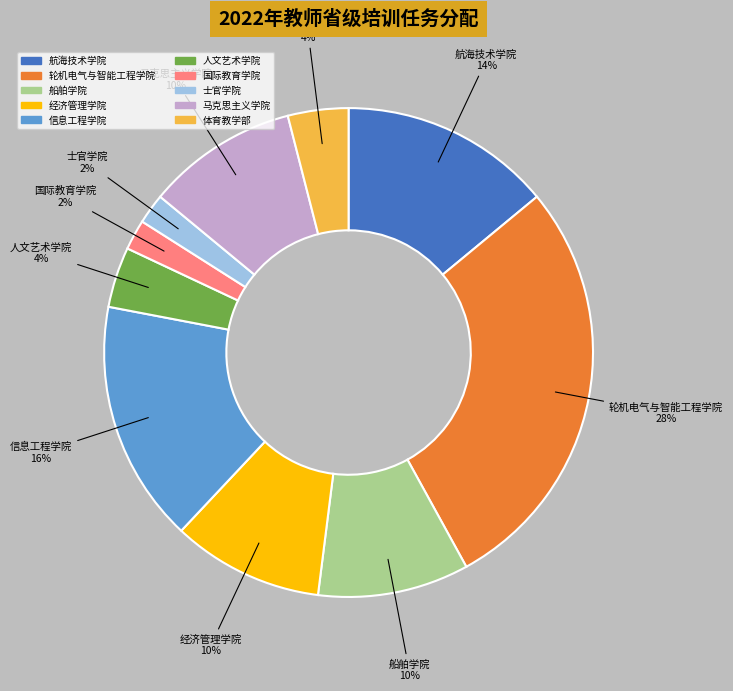

To the nearest percent, what is the combined percentage of 国际教育学院 and 经济管理学院?

12%